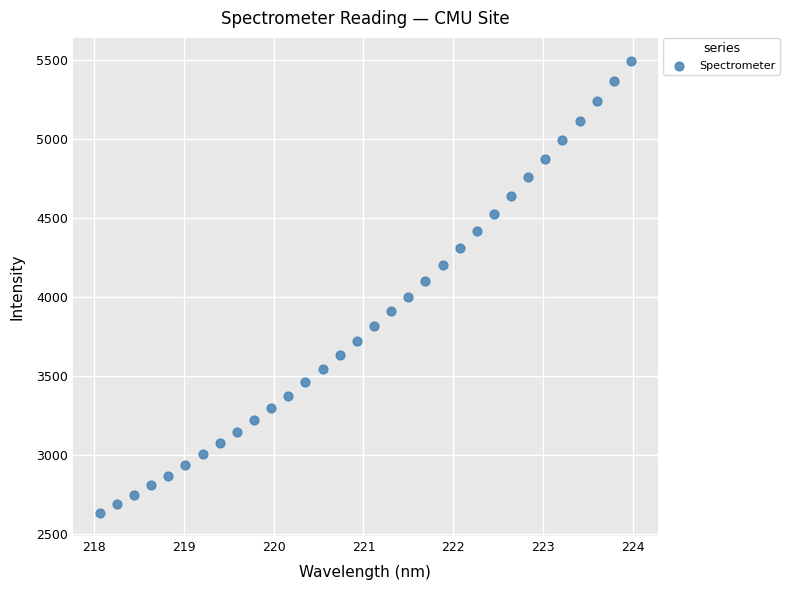

What is the range of X values (max minus min)?

5.9